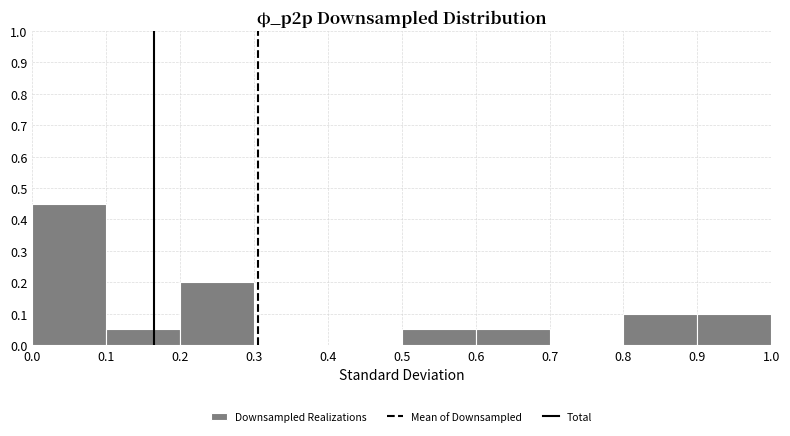

Which range on the x-axis has the tallest bar?

0.0 to 0.1